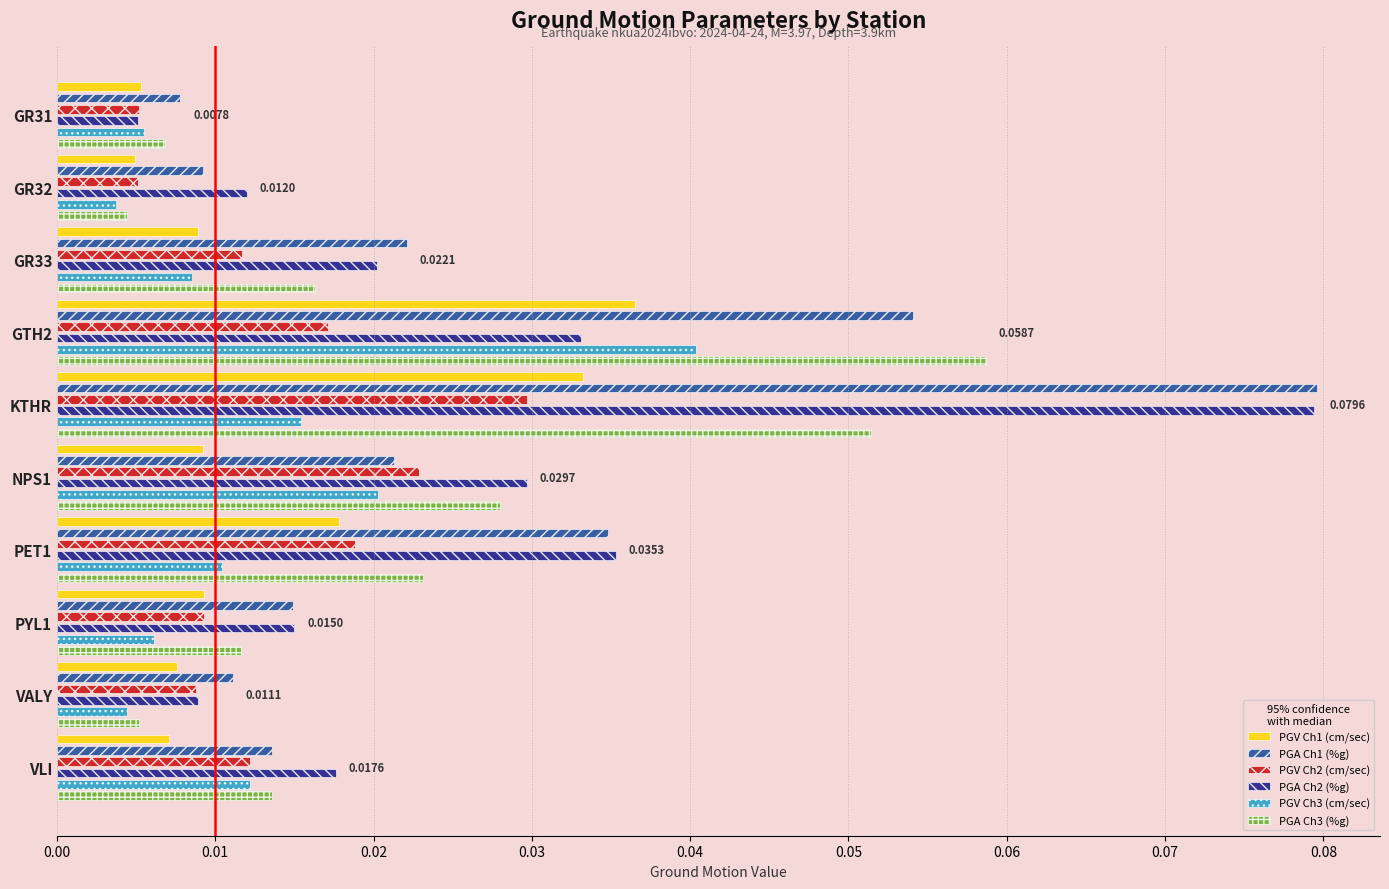

Between GR32 and KTHR, which series saw the biggest shift?

PGA Ch1 (%g)